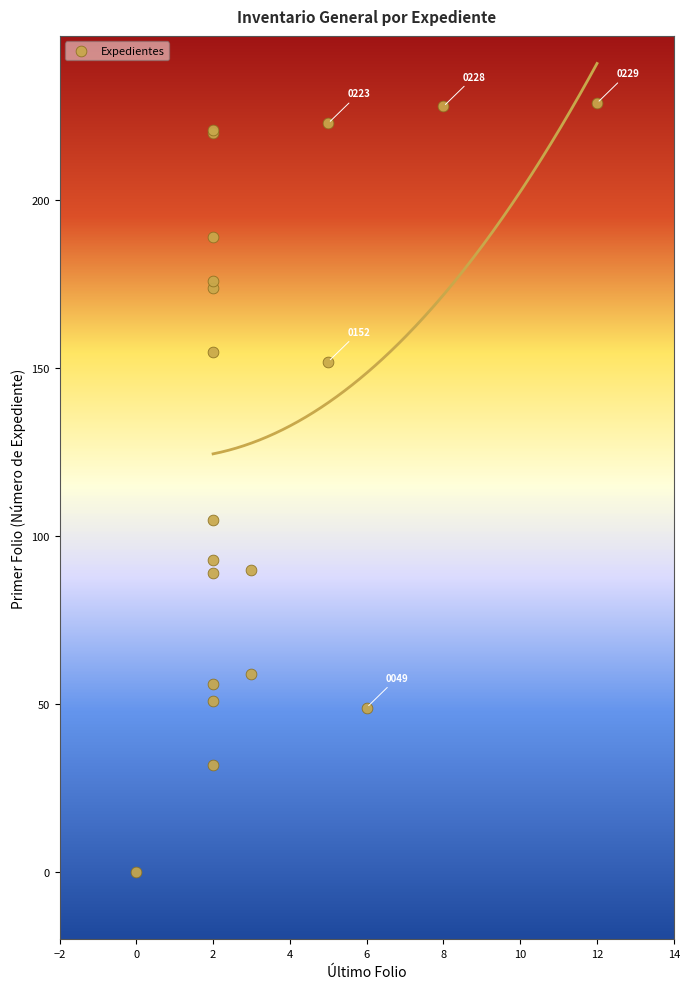

What Y value in the scatter plot is closest to 114?

105